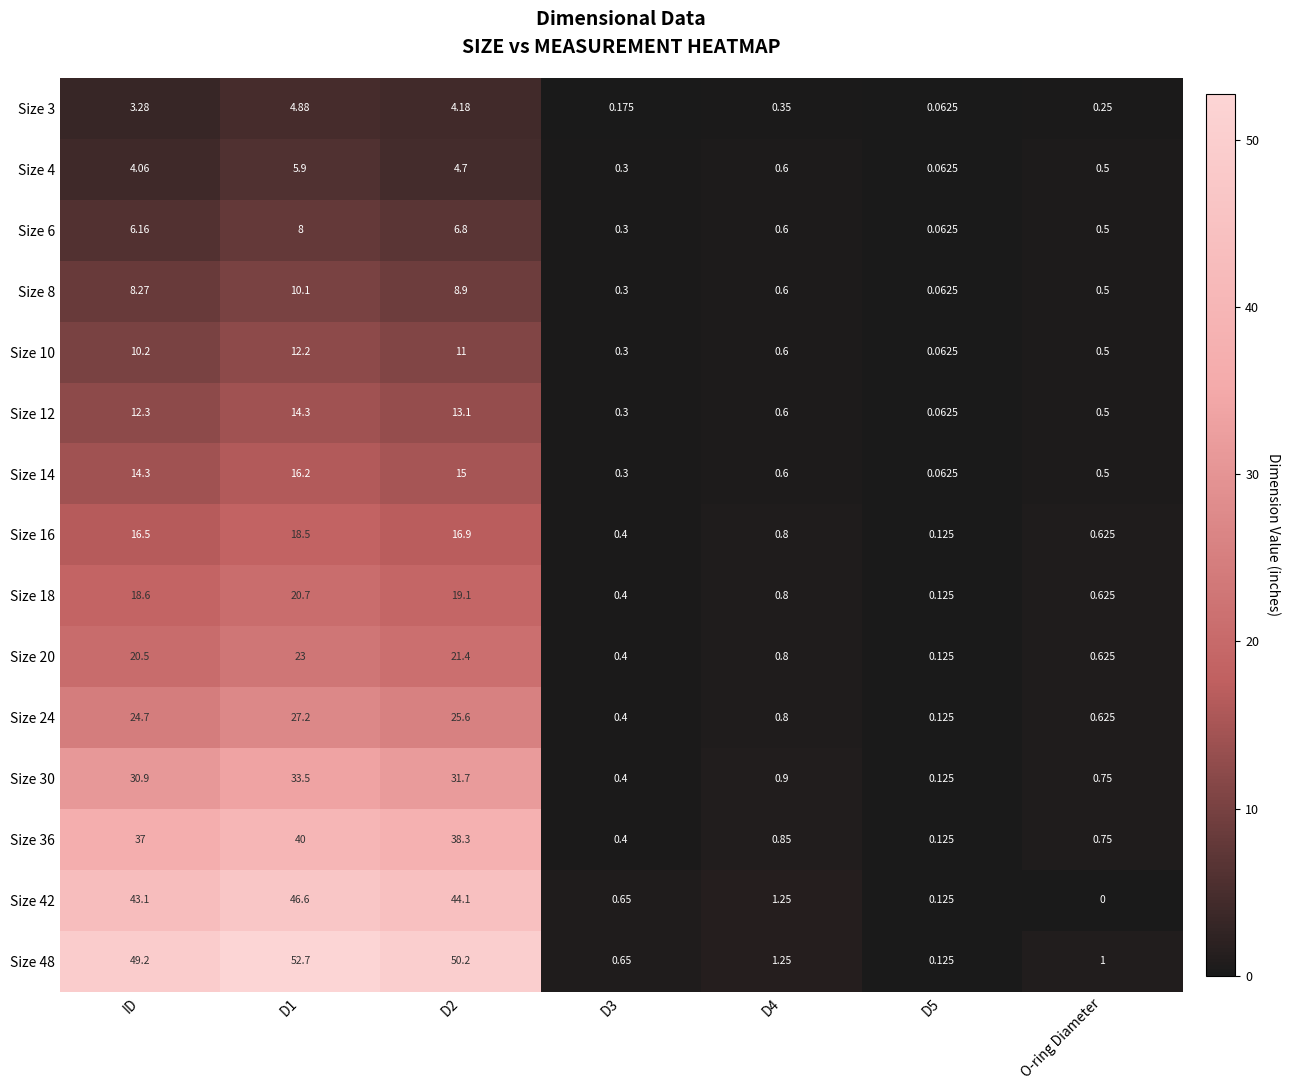

Where is Size 14 nearest to the value 8?

ID